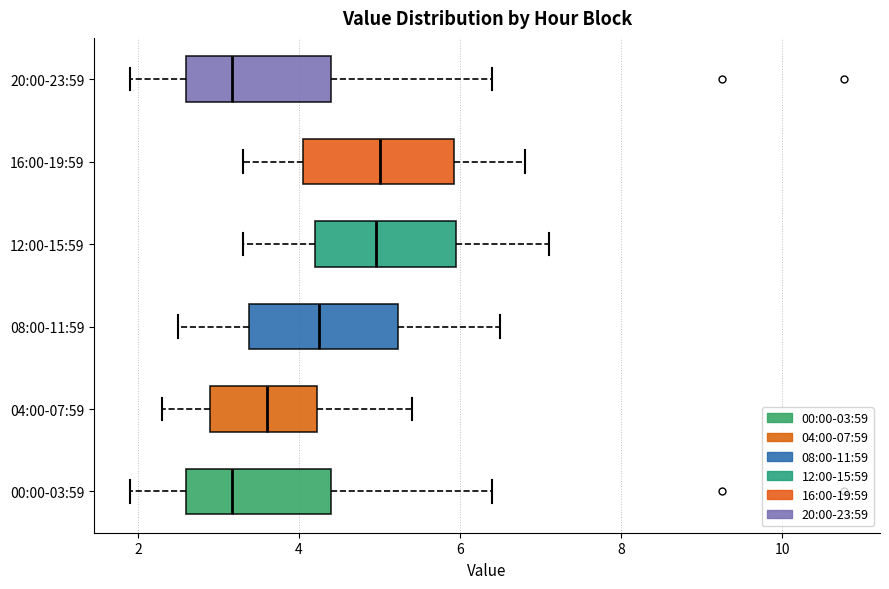

Reading bottom to top, read every box against the x-axis: the position of its median line, the range the box covers, and the ends of its whiskers. The values are not printed on the chart, so give them approximately, as read against the axis.

00:00-03:59: median 3.2, box 2.6 to 4.4, whiskers 2.0 to 6.4
04:00-07:59: median 3.6, box 3.0 to 4.2, whiskers 2.4 to 5.4
08:00-11:59: median 4.2, box 3.4 to 5.2, whiskers 2.6 to 6.6
12:00-15:59: median 5.0, box 4.2 to 6.0, whiskers 3.4 to 7.2
16:00-19:59: median 5.0, box 4.0 to 6.0, whiskers 3.4 to 6.8
20:00-23:59: median 3.2, box 2.6 to 4.4, whiskers 2.0 to 6.4